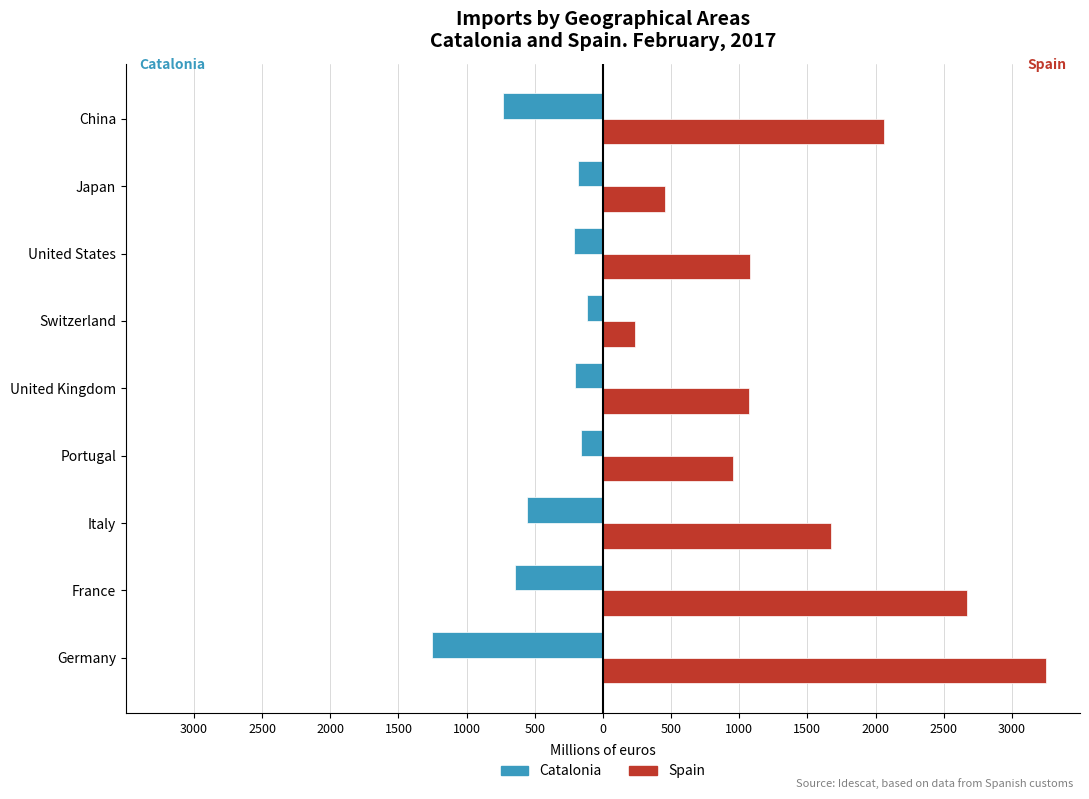

What are all the series names shown in the legend?

Catalonia, Spain